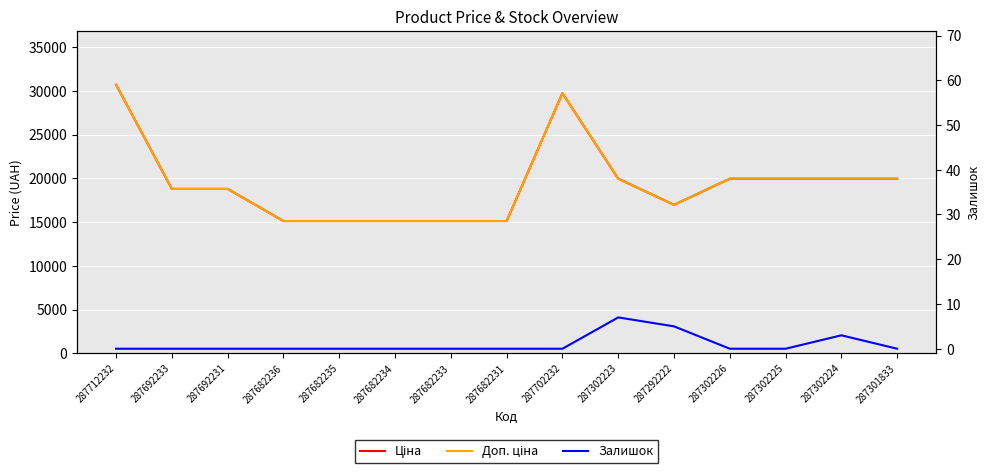

True or false: Залишок and Доп. ціна intersect in this chart.

False